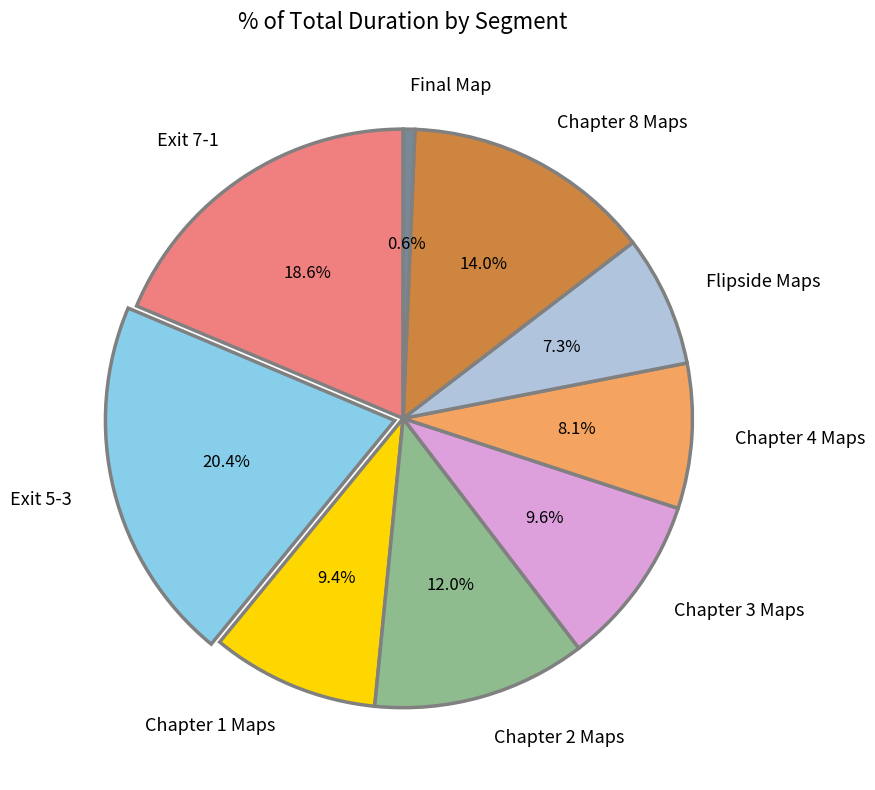

To the nearest percent, what percentage of the pie is Chapter 1 Maps?

9%